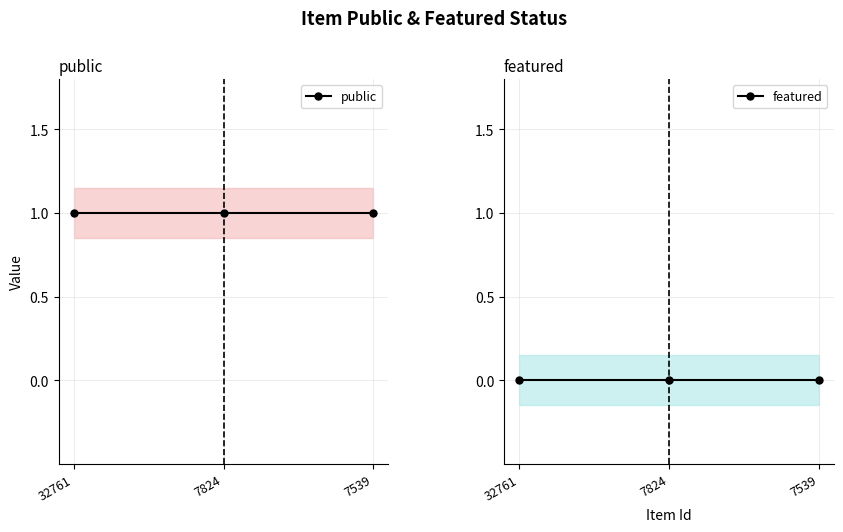

What is the maximum value shown in the chart?

1